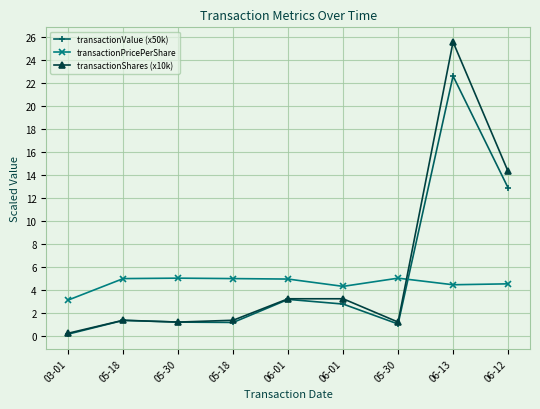

What are all the series names shown in the legend?

transactionValue (x50k), transactionPricePerShare, transactionShares (x10k)